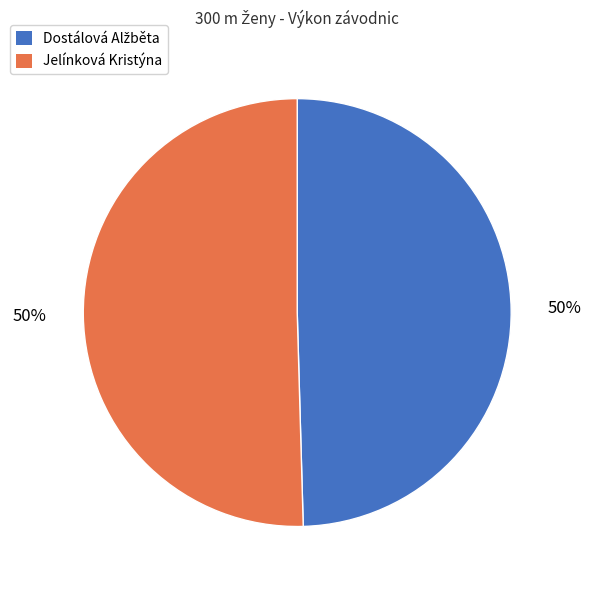

The Jelínková Kristýna slice represents 59% of the pie. True or false?

False